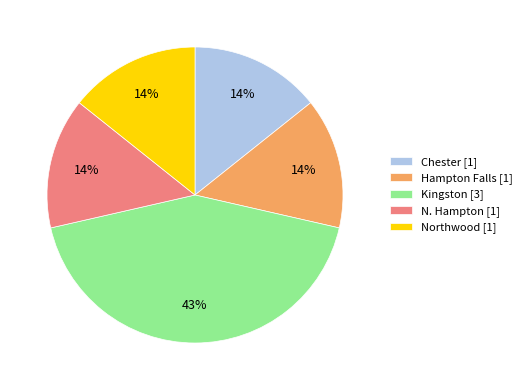

How many slices are in this pie chart?

5